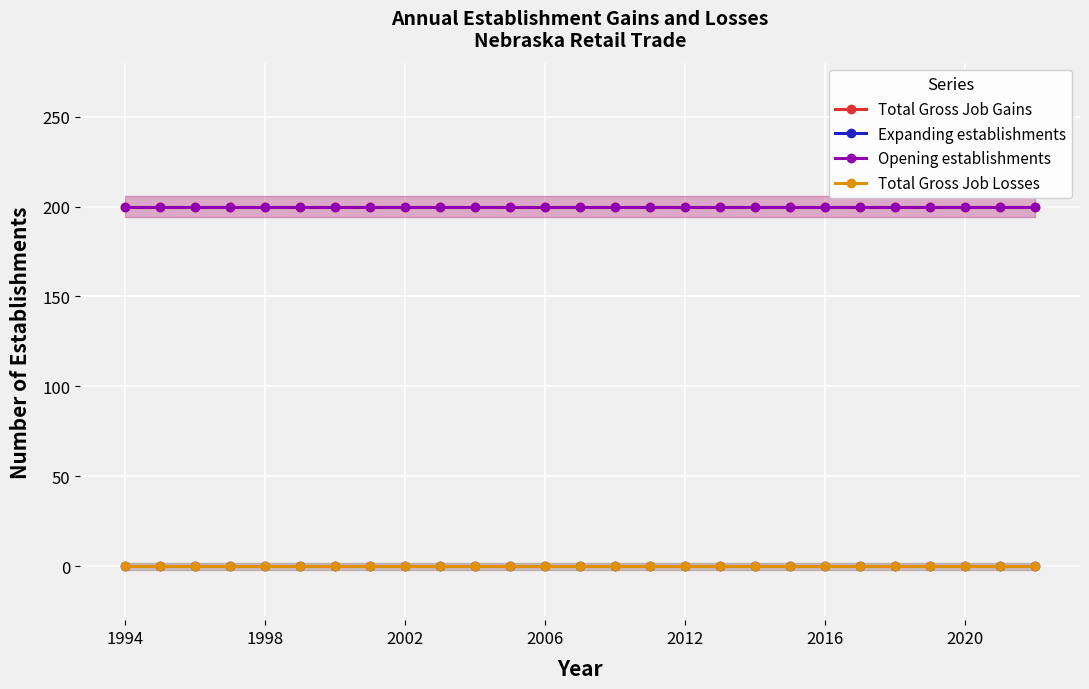

Which series has the widest spread of values?

Total Gross Job Gains